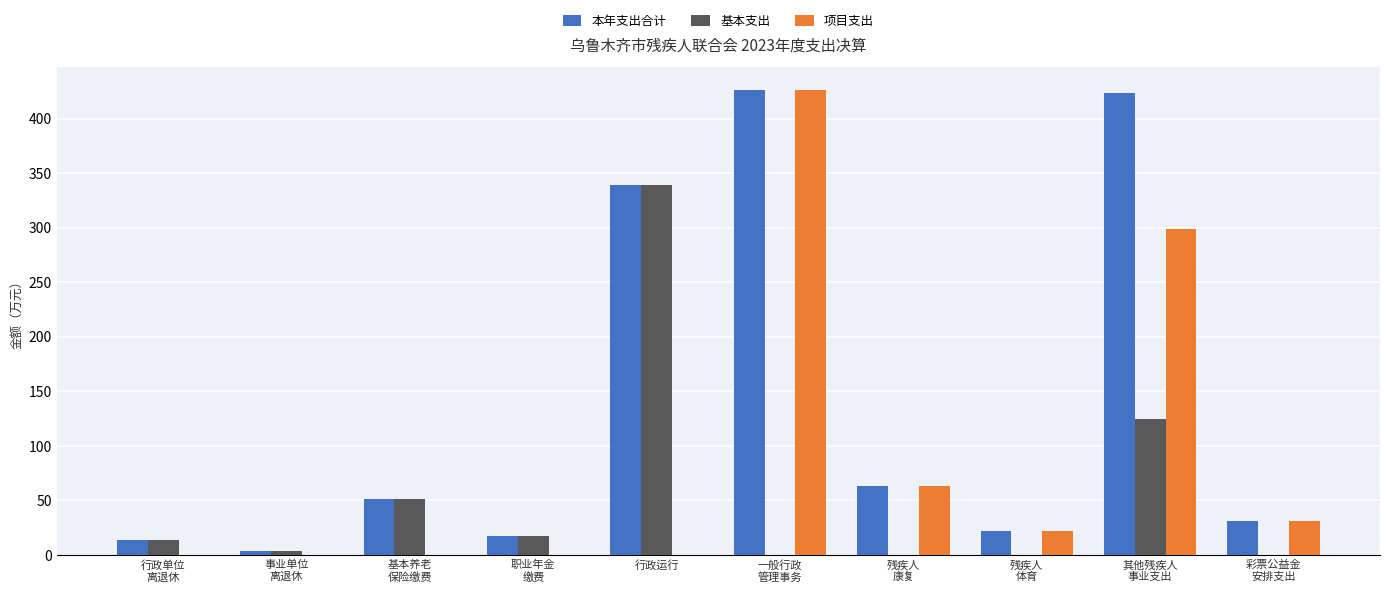

Which series has the widest spread of values?

项目支出